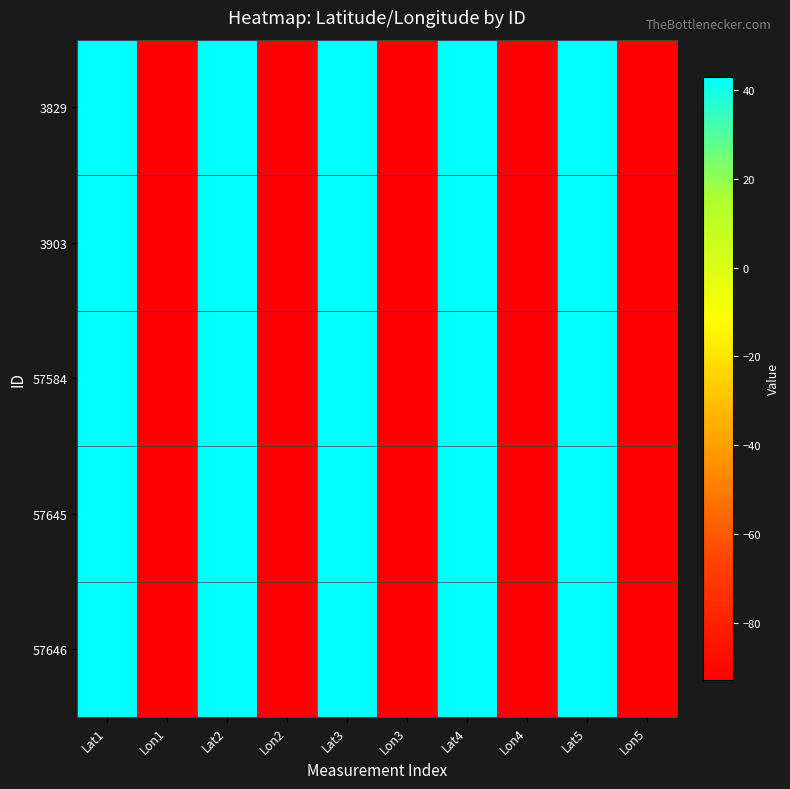

Reading right to left, what are all the values shown in this chart?

3829: Lon5=-92.7	Lat5=43.1	Lon4=-92.7	Lat4=43.1	Lon3=-93.0	Lat3=43.0	Lon2=-92.9	Lat2=43.1	Lon1=-92.9	Lat1=43.1
3903: Lon5=-92.7	Lat5=43.1	Lon4=-92.7	Lat4=43.1	Lon3=-93.0	Lat3=43.0	Lon2=-92.9	Lat2=43.1	Lon1=-92.9	Lat1=43.1
57584: Lon5=-93.0	Lat5=43.0	Lon4=-93.0	Lat4=43.0	Lon3=-93.0	Lat3=43.0	Lon2=-93.0	Lat2=43.0	Lon1=-93.0	Lat1=43.0
57645: Lon5=-92.7	Lat5=43.1	Lon4=-92.7	Lat4=43.1	Lon3=-92.7	Lat3=43.1	Lon2=-92.7	Lat2=43.1	Lon1=-92.7	Lat1=43.1
57646: Lon5=-92.7	Lat5=43.1	Lon4=-92.7	Lat4=43.1	Lon3=-92.7	Lat3=43.1	Lon2=-92.7	Lat2=43.1	Lon1=-92.7	Lat1=43.1